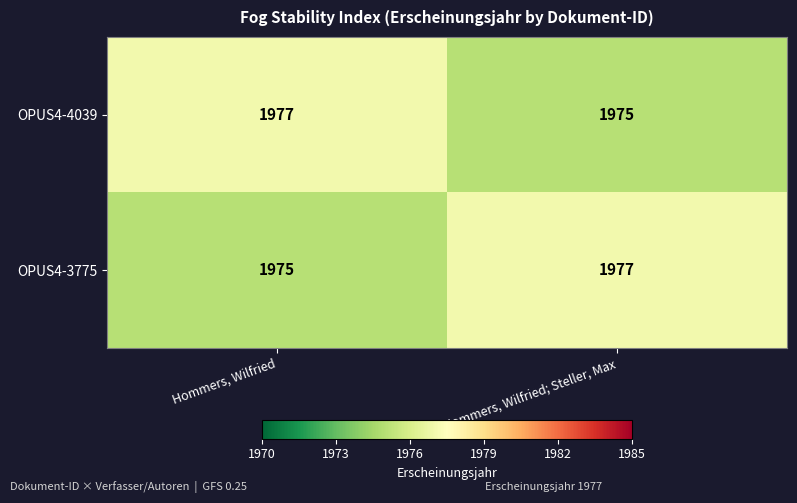

The OPUS4-4039 series shows 3193 at Hommers, Wilfried. True or false?

False